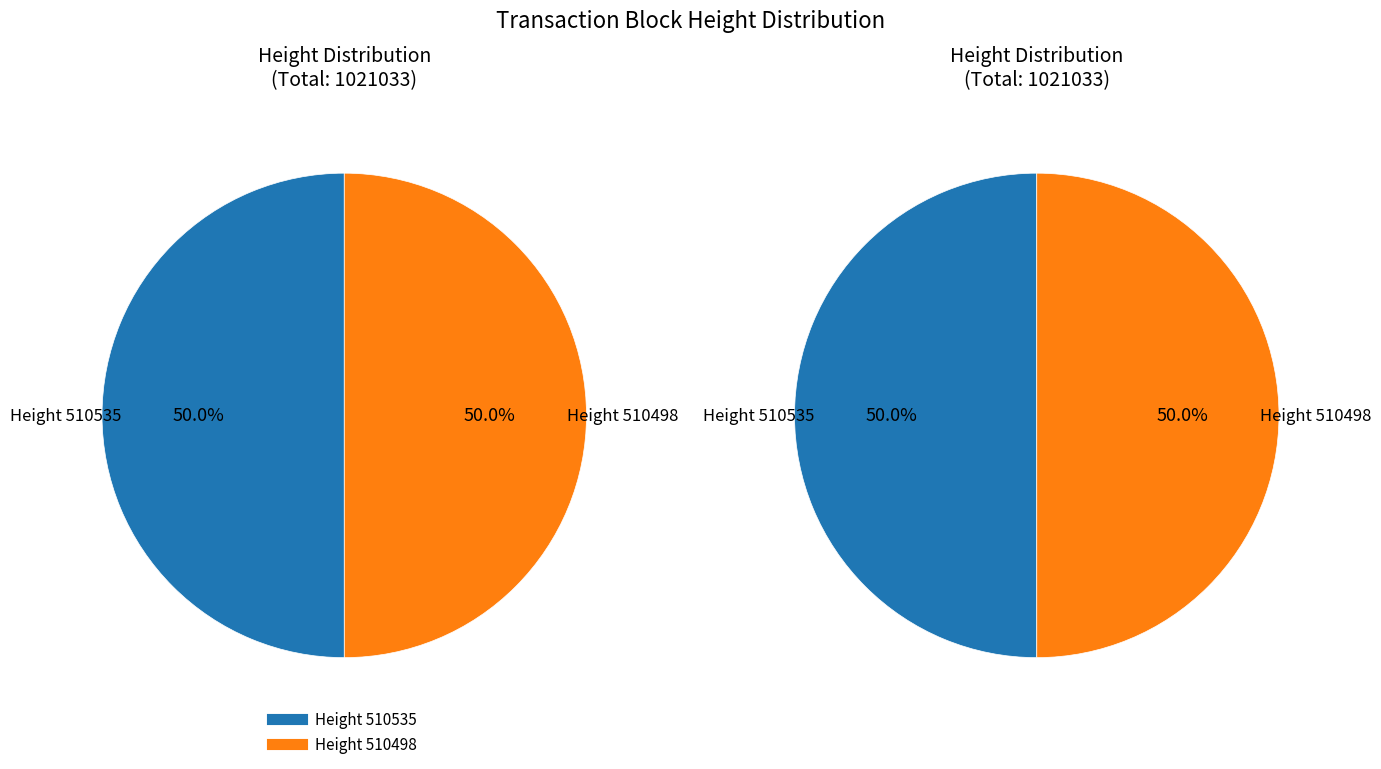

To the nearest percent, what is the combined percentage of 510498 and 510535?

100%